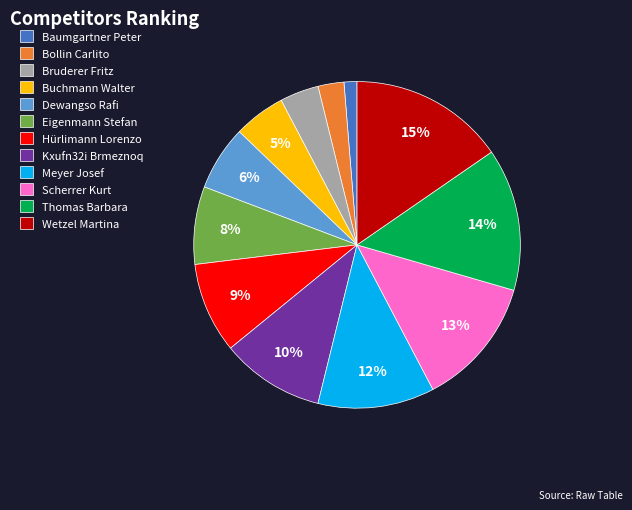

Does any single category account for the majority?

No